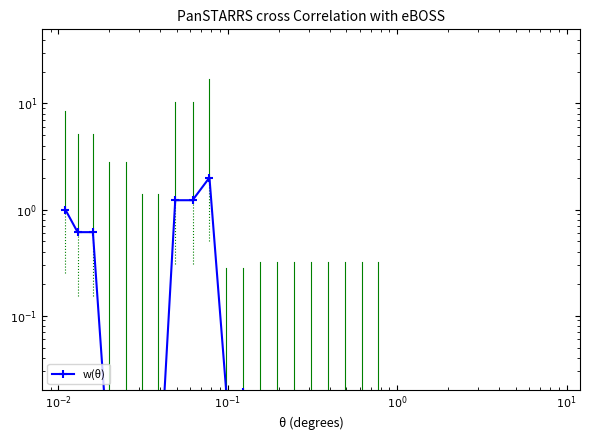

How many categories are shown in the chart?

20